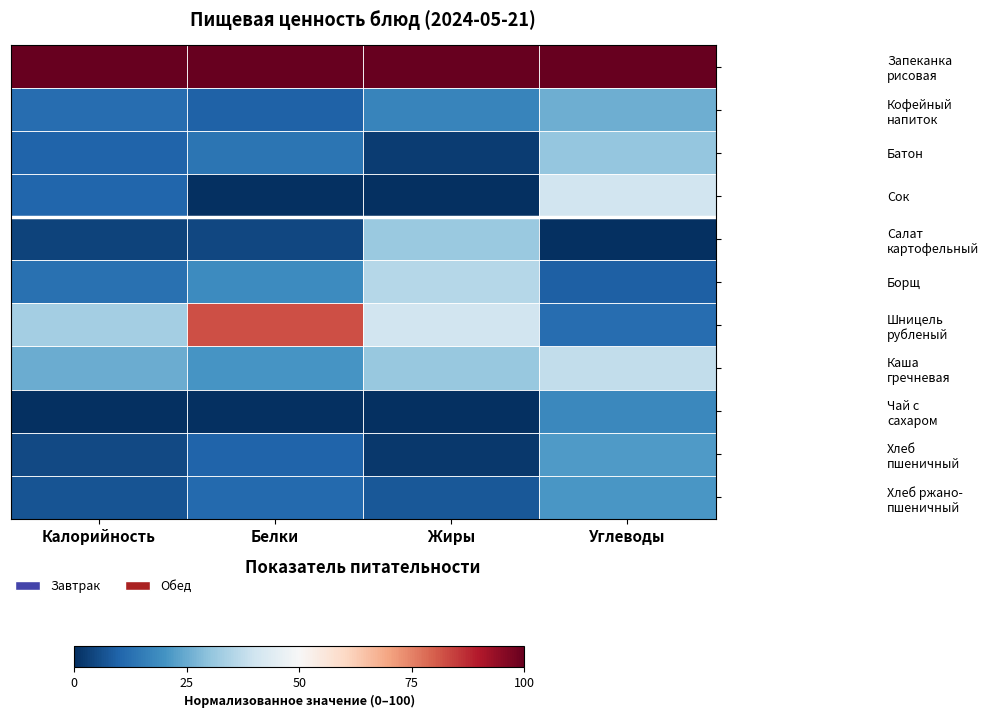

Which has a higher value, Белки or Углеводы?

Белки